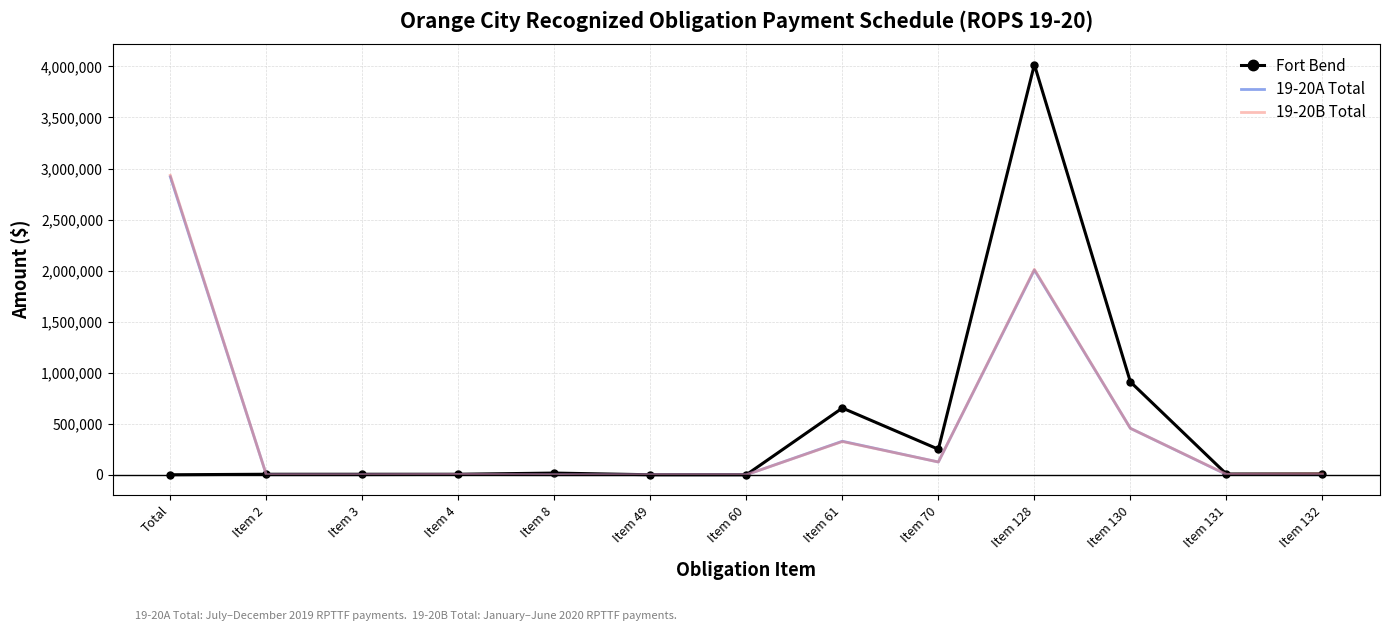

Which series changed the most between Item 128 and Item 130?

Fort Bend